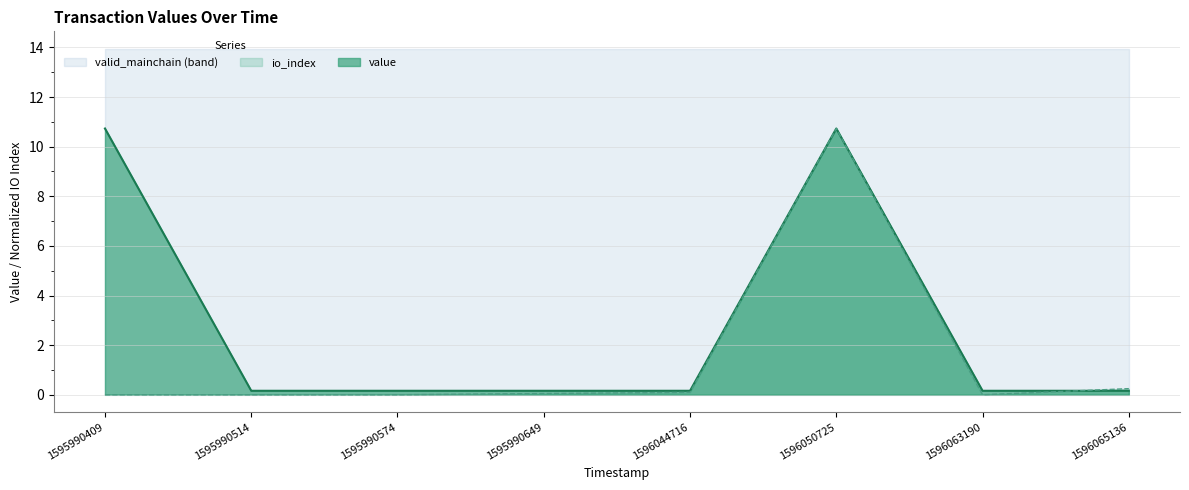

What are all the series names shown in the legend?

valid_mainchain (band), io_index, value